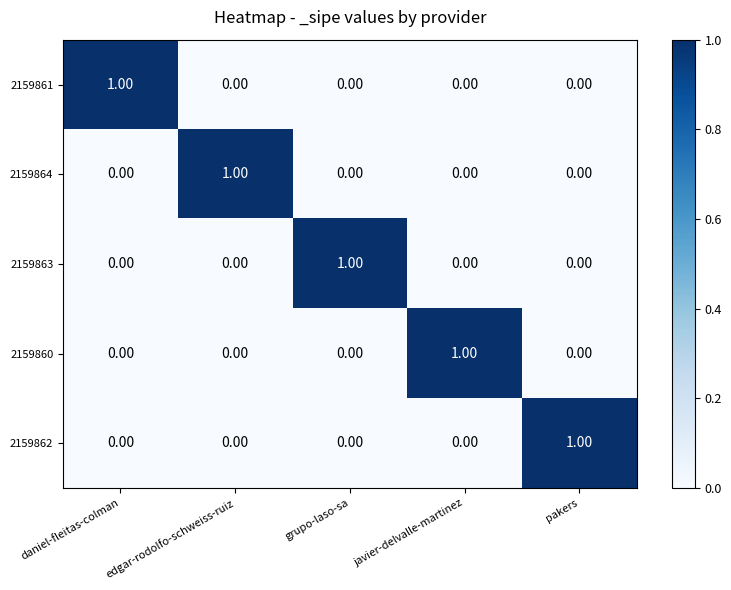

At how many categories does at least one series exceed 0?

5